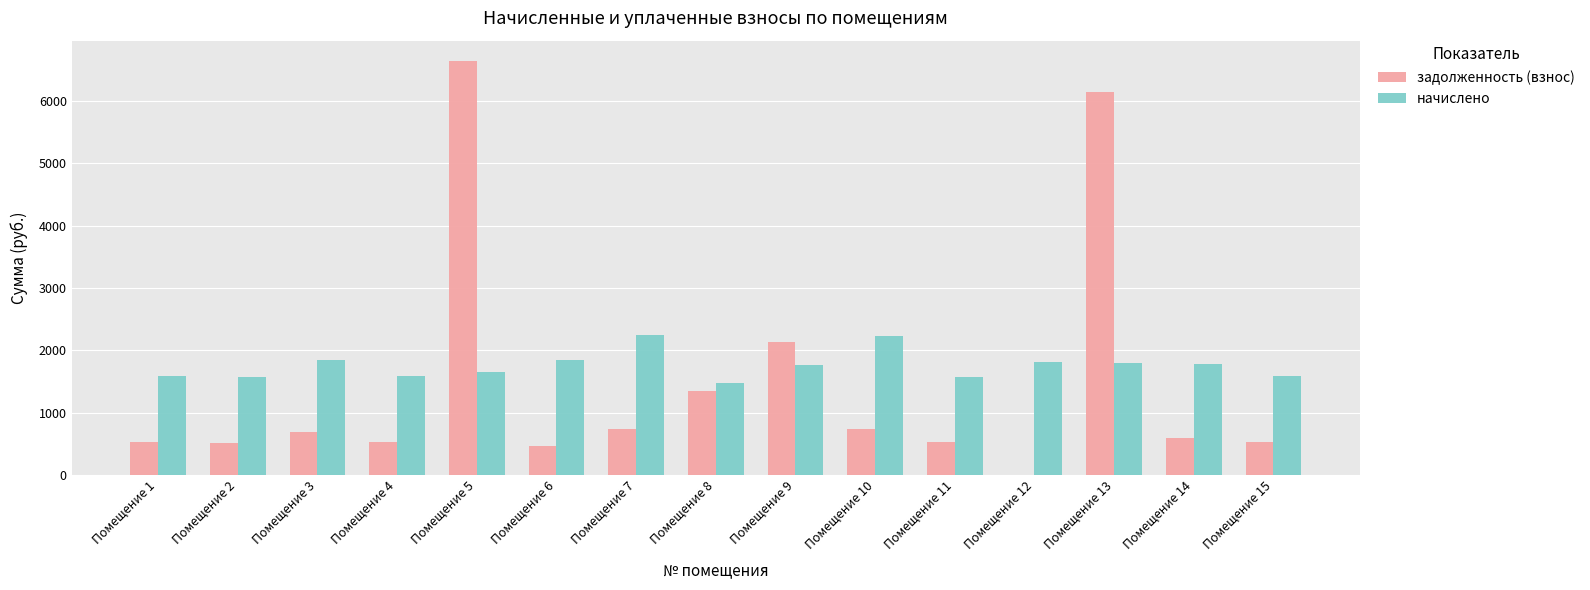

What is the total value across all series at Помещение 11?

2092.1